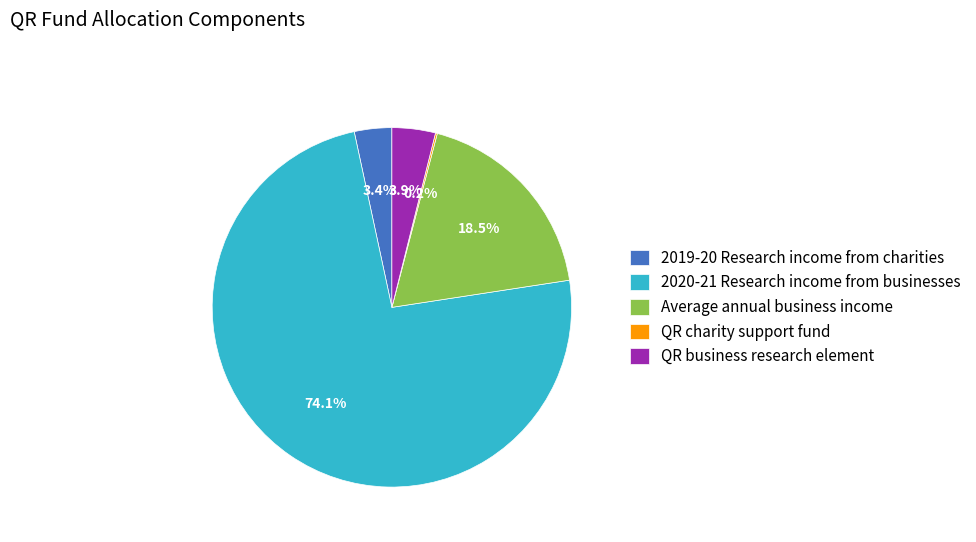

What is the largest slice in the pie chart?

2020-21 Research income from businesses